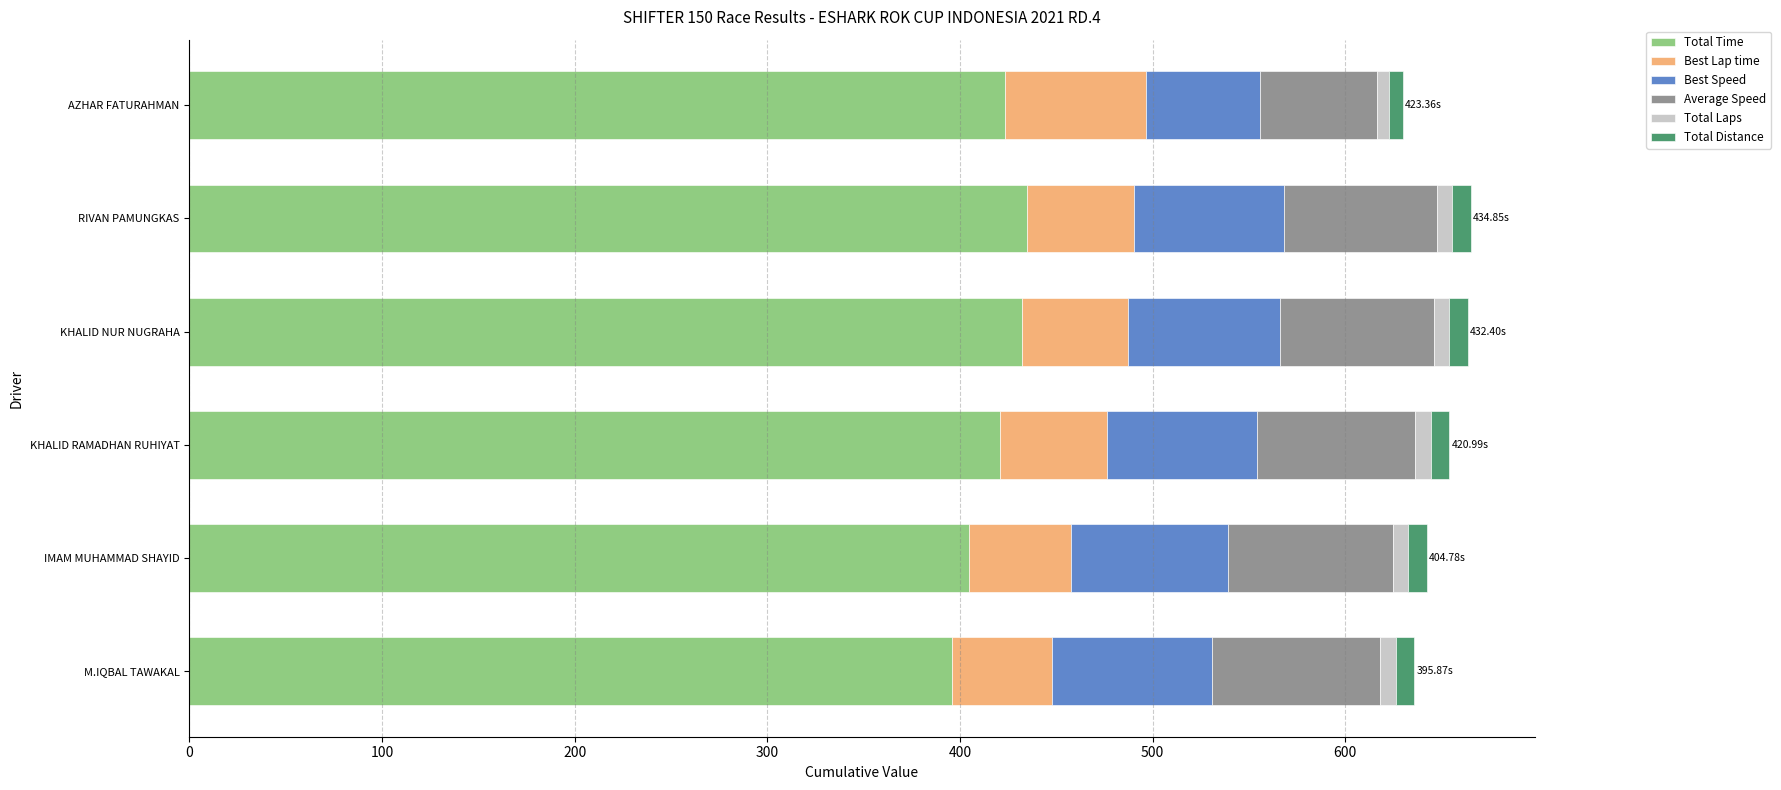

What is the average value of the Total Time series?

418.7